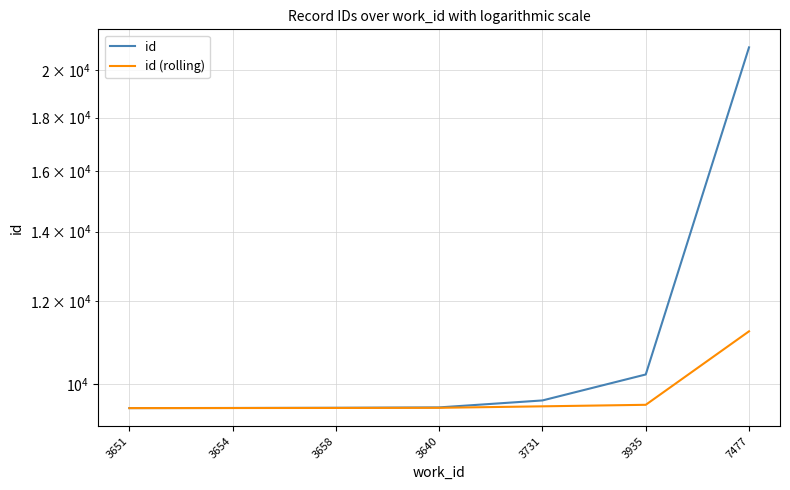

Does the chart have visible grid lines?

Yes